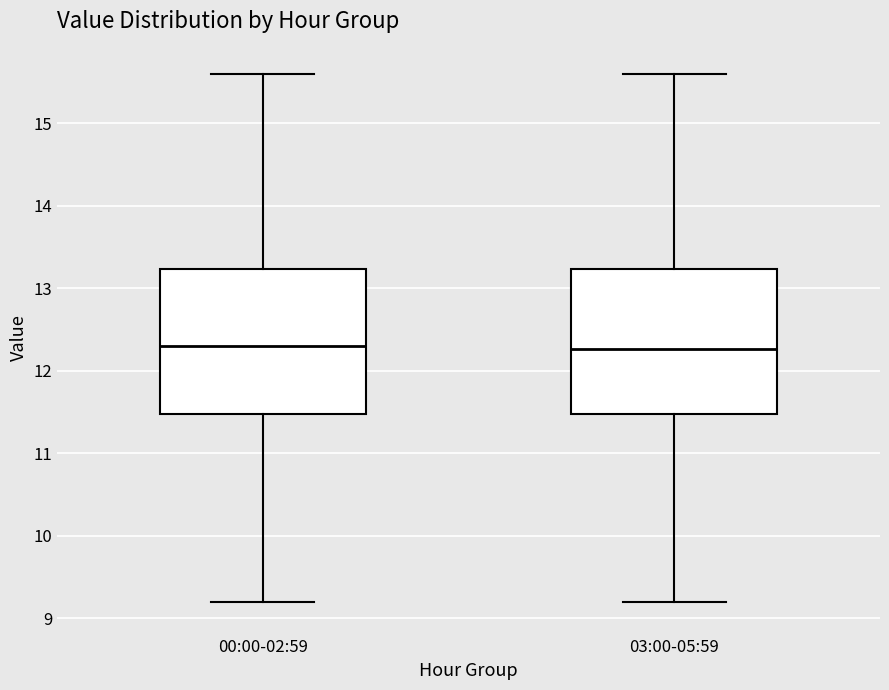

Reading left to right, transcribe this box plot: for each box, give where its median line is, the range the box spans, and where its two whiskers end, as read against the y-axis. The values are not printed on the chart, so give them approximately, as read against the axis.

00:00-02:59: median 12.3, box 11.5 to 13.2, whiskers 9.2 to 15.6
03:00-05:59: median 12.3, box 11.5 to 13.2, whiskers 9.2 to 15.6